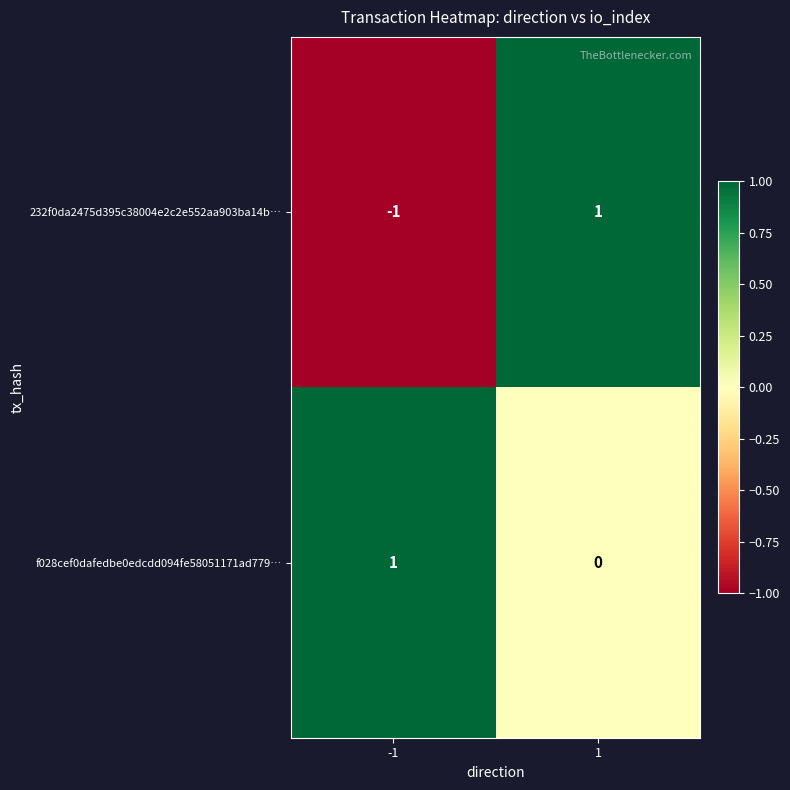

How many data points in 232f0da2475d395c38004e2c2e552aa903ba14b… are less than 1?

1